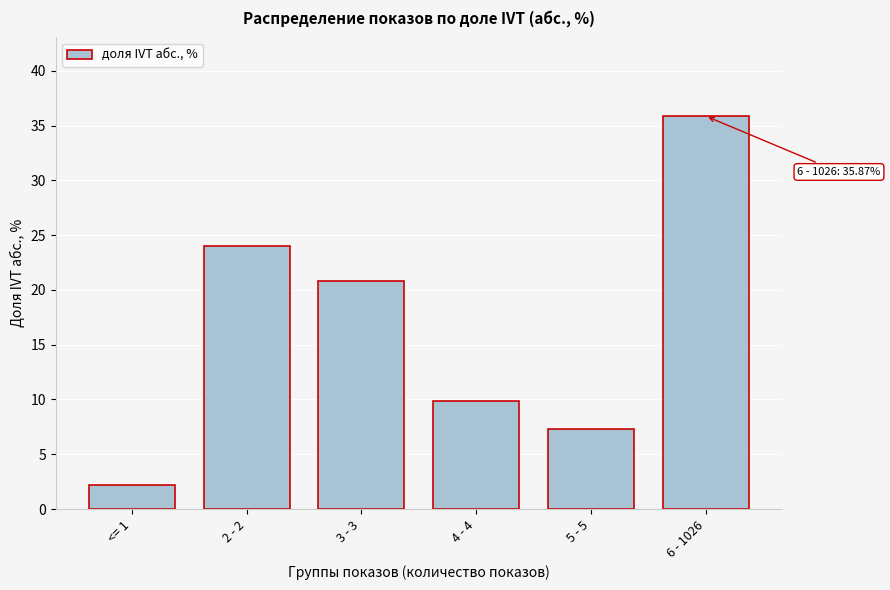

What is the sum of the values at 5 - 5 and 3 - 3?

28.1